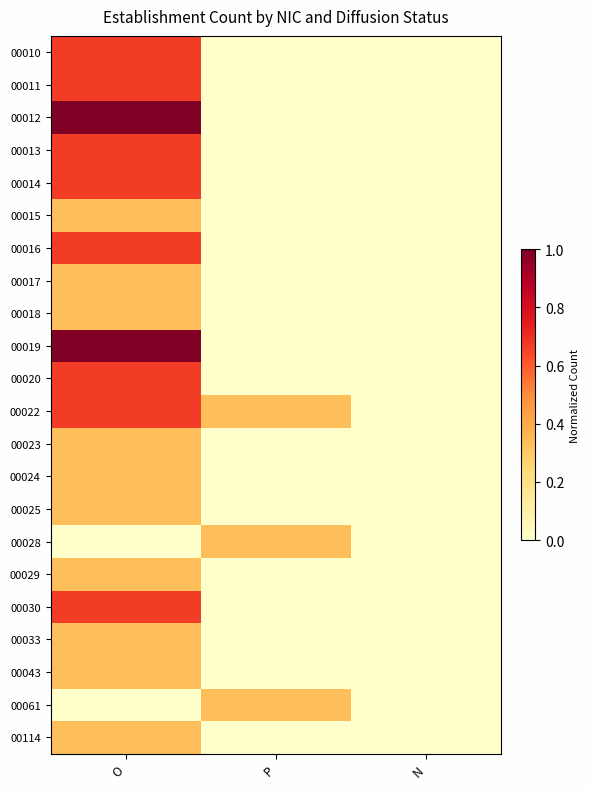

Which category has the lowest value across all series?

P